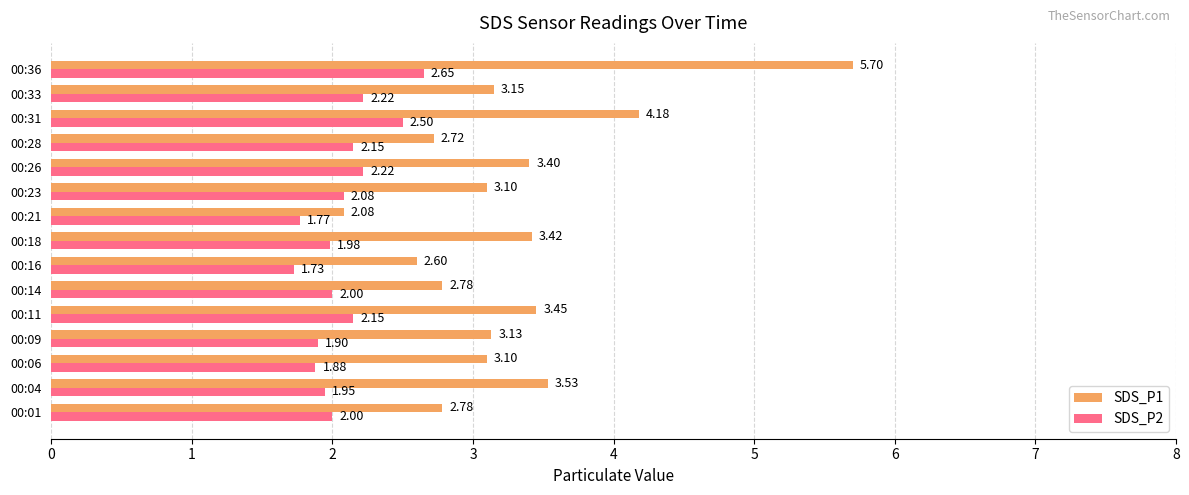

Which series has the widest spread of values?

SDS_P1